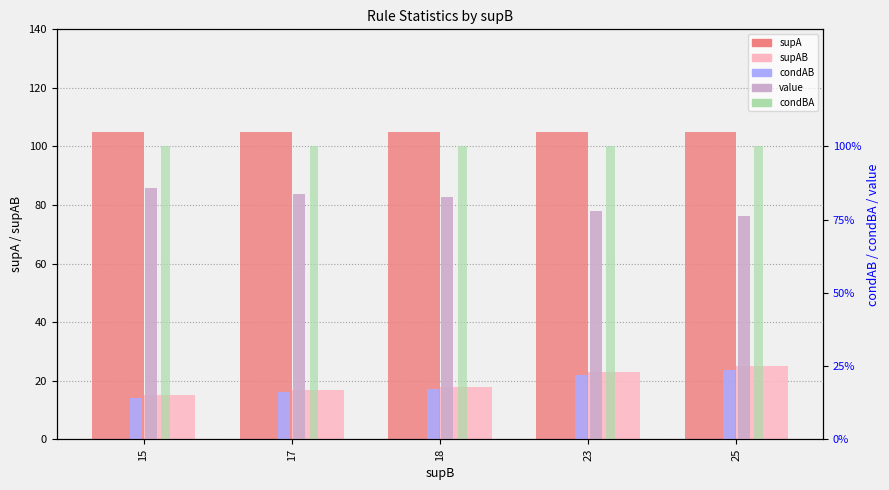

What is the spread (max minus min) of values at 18?

104.8